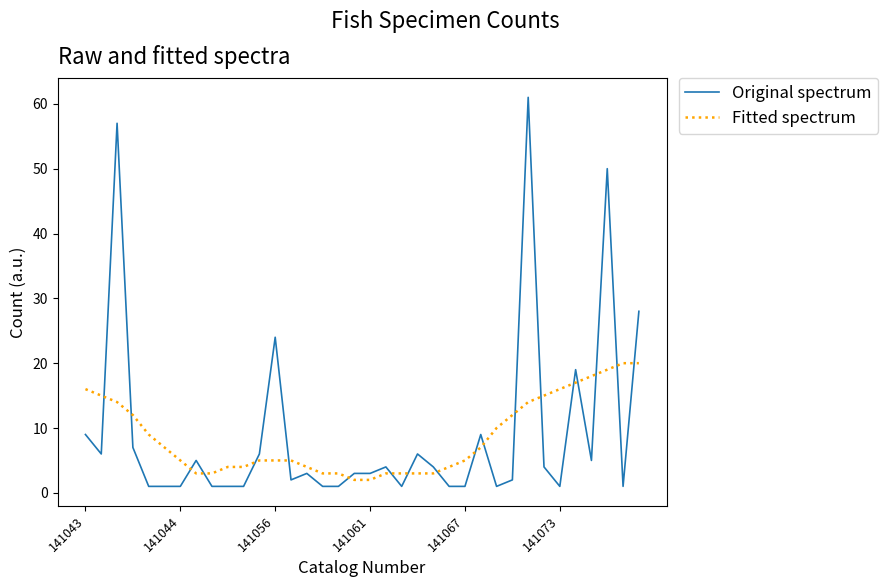

What is the difference between the maximum and minimum values in the Fitted spectrum series?

18